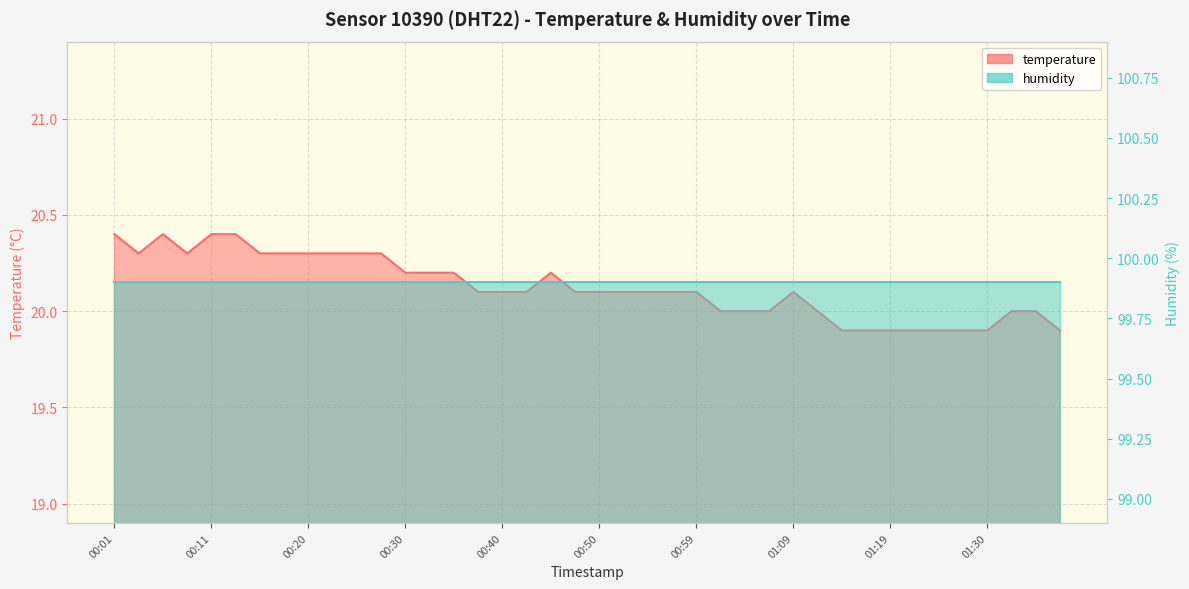

Where does the data first go above 20?

00:01